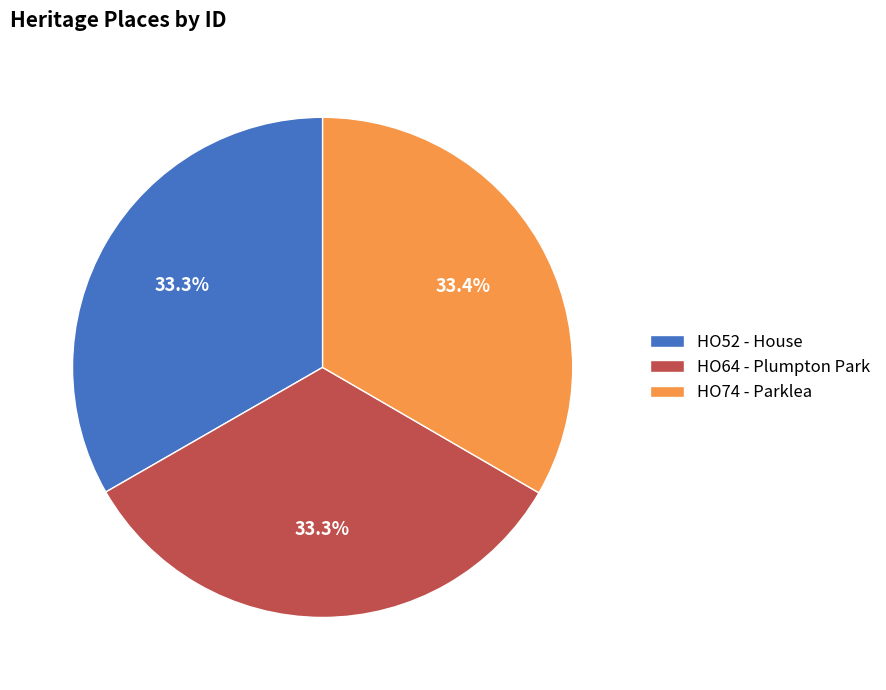

The HO64 - Plumpton Park slice represents 33% of the pie. True or false?

True